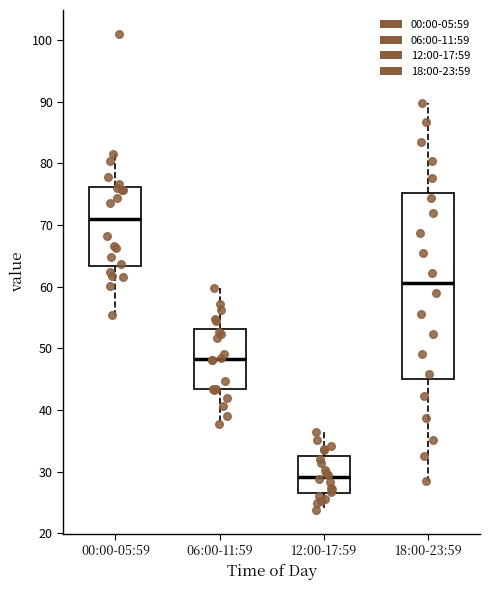

Reading left to right, transcribe this box plot: for each box, give where its median line is, the range the box spans, and where its two whiskers end, as read against the y-axis. The values are not printed on the chart, so give them approximately, as read against the axis.

00:00-05:59: median 71, box 63 to 76, whiskers 55 to 81
06:00-11:59: median 48, box 43 to 53, whiskers 38 to 60
12:00-17:59: median 29, box 27 to 33, whiskers 24 to 36
18:00-23:59: median 61, box 45 to 75, whiskers 28 to 90